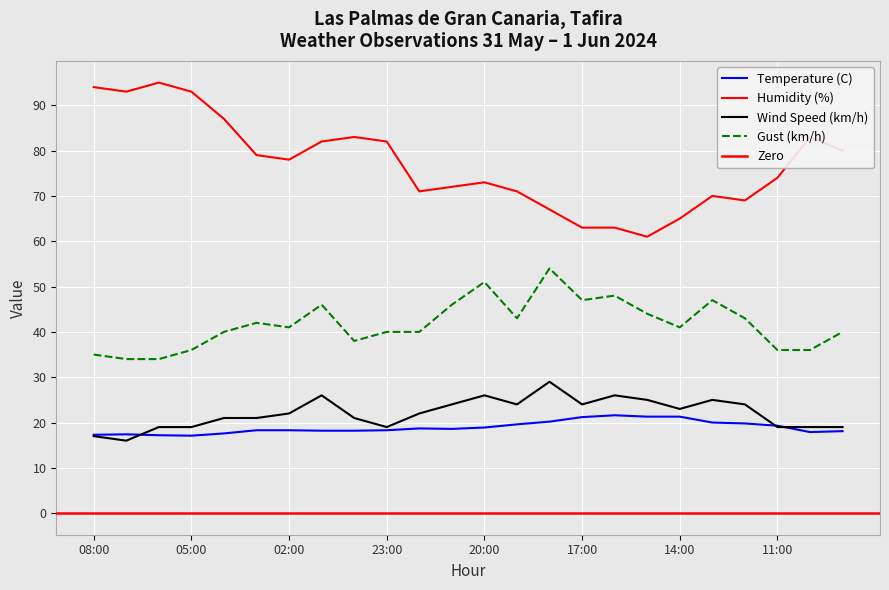

Reading right to left, transcribe all the data shown in this chart.

Temperature (C): 18.1	17.9	19.3	19.8	20.0	21.3	21.3	21.6	21.2	20.2	19.6	18.9	18.6	18.7	18.3	18.2	18.2	18.3	18.3	17.6	17.1	17.2	17.4	17.3
Humidity (%): 80.0	83.0	74.0	69.0	70.0	65.0	61.0	63.0	63.0	67.0	71.0	73.0	72.0	71.0	82.0	83.0	82.0	78.0	79.0	87.0	93.0	95.0	93.0	94.0
Wind Speed (km/h): 19.0	19.0	19.0	24.0	25.0	23.0	25.0	26.0	24.0	29.0	24.0	26.0	24.0	22.0	19.0	21.0	26.0	22.0	21.0	21.0	19.0	19.0	16.0	17.0
Gust (km/h): 40.0	36.0	36.0	43.0	47.0	41.0	44.0	48.0	47.0	54.0	43.0	51.0	46.0	40.0	40.0	38.0	46.0	41.0	42.0	40.0	36.0	34.0	34.0	35.0